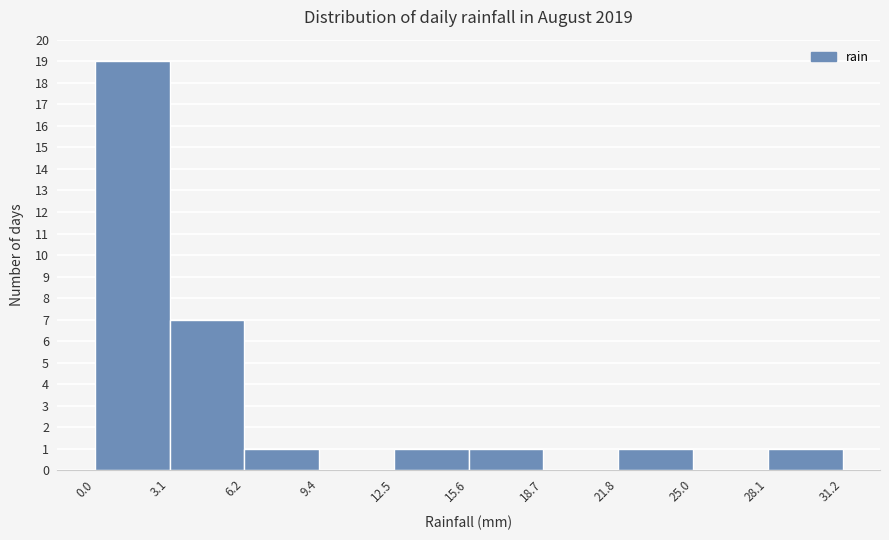

What is the height of the bar covering 0.0 to 3.1 on the x-axis? The values are not printed on the chart, so give them approximately, as read against the axis.

19